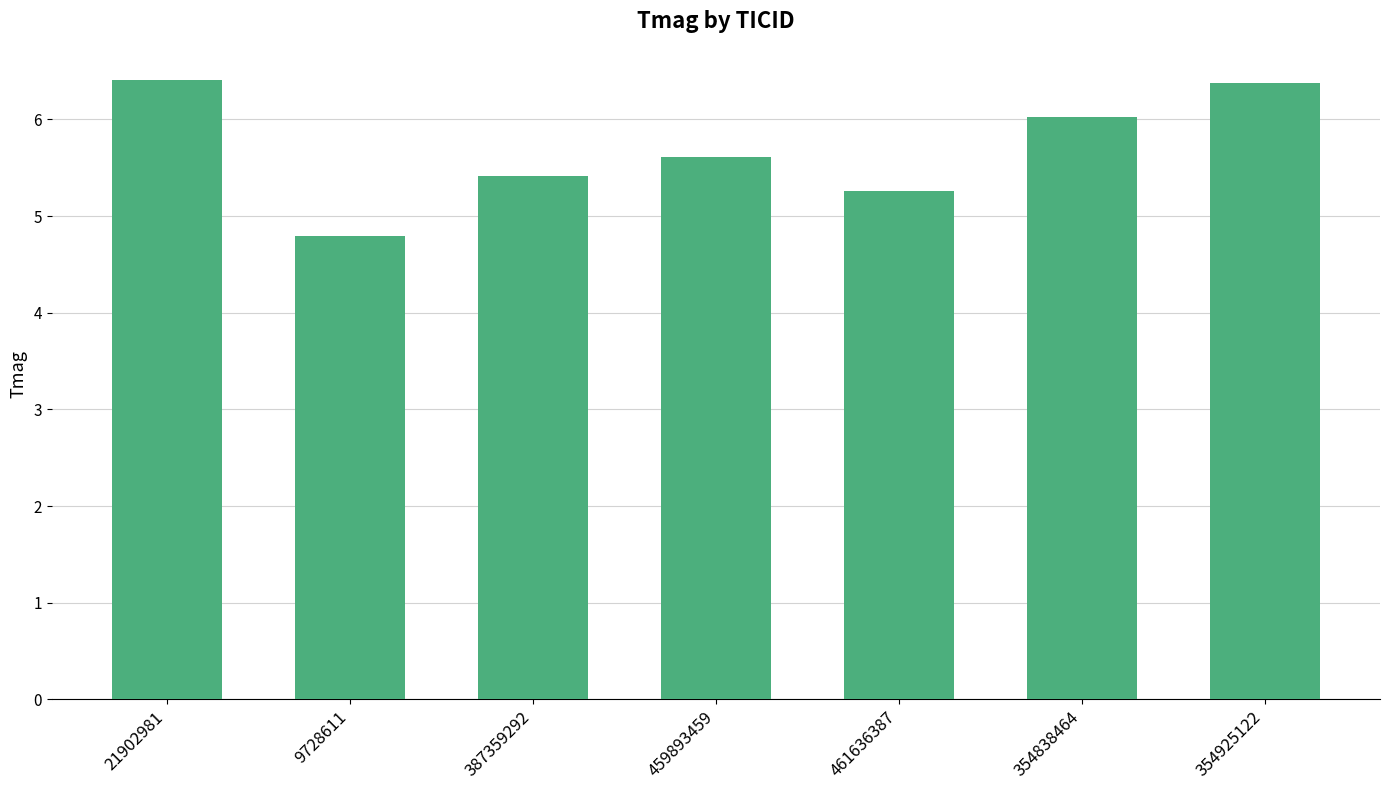

The chart shows a value of 4.8 at 9728611. True or false?

True